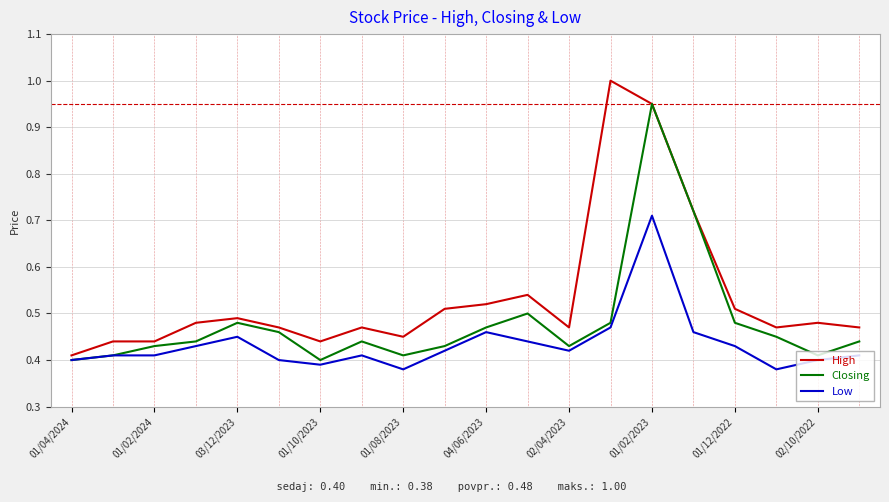

What is the maximum value shown in the chart?

1.0